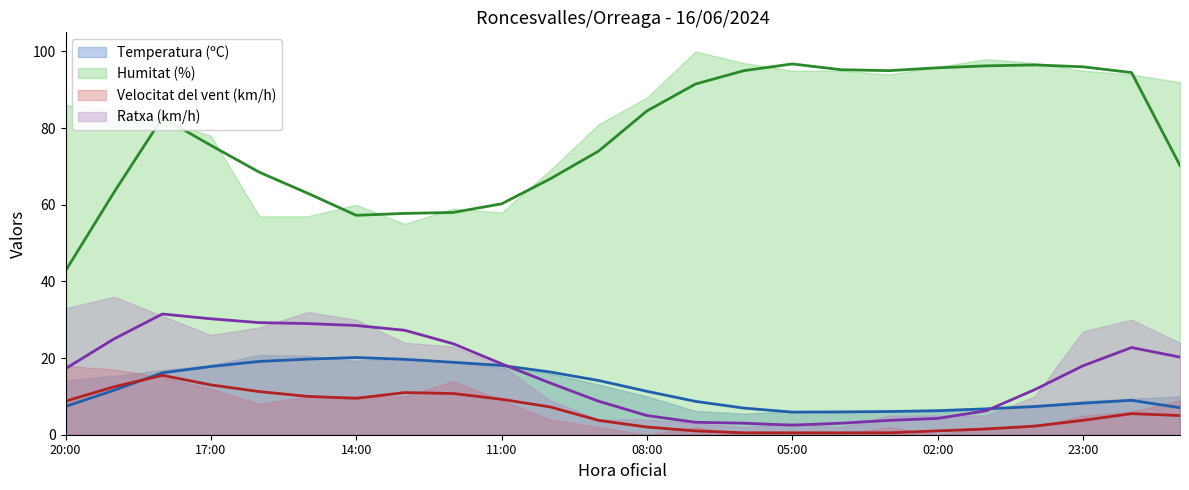

What is the approximate value of Temperatura (ºC) at 17:00?

18.2